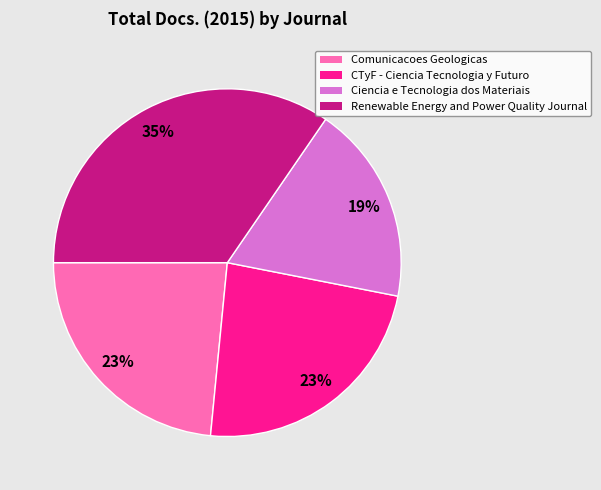

Do Ciencia e Tecnologia dos Materiais and Renewable Energy and Power Quality Journal together represent more than half of the pie?

Yes